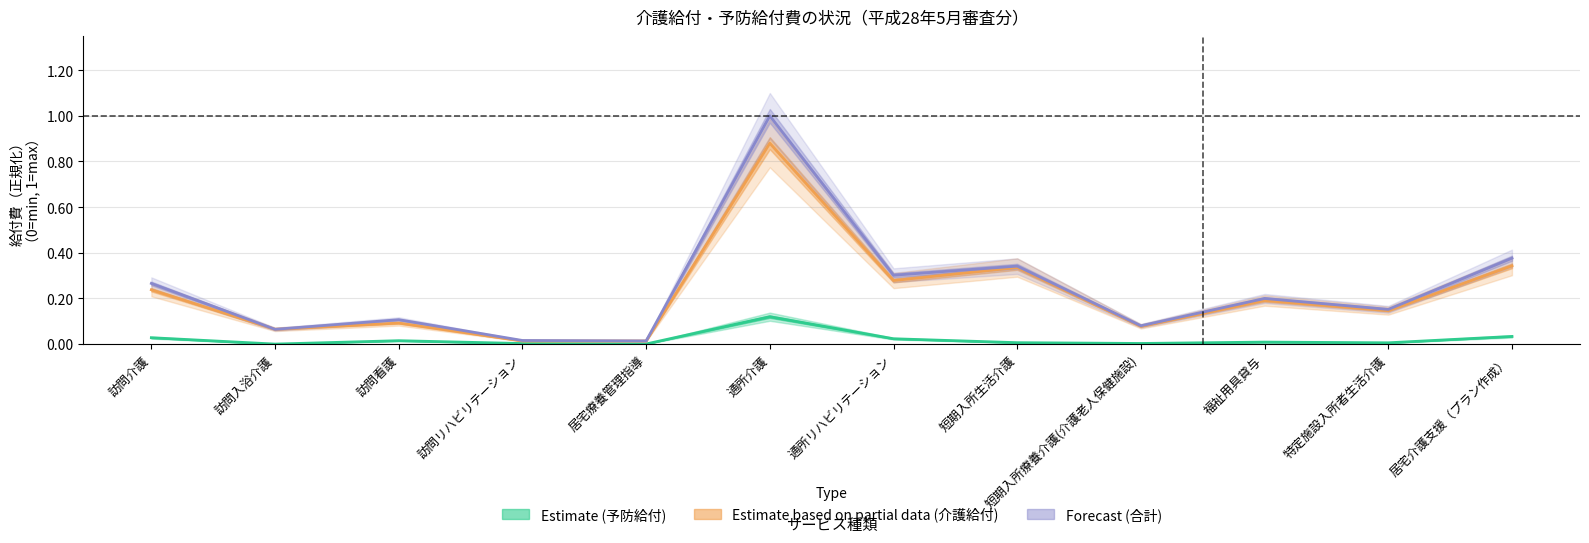

True or false: Forecast (合計) and Estimate (予防給付) intersect in this chart.

False